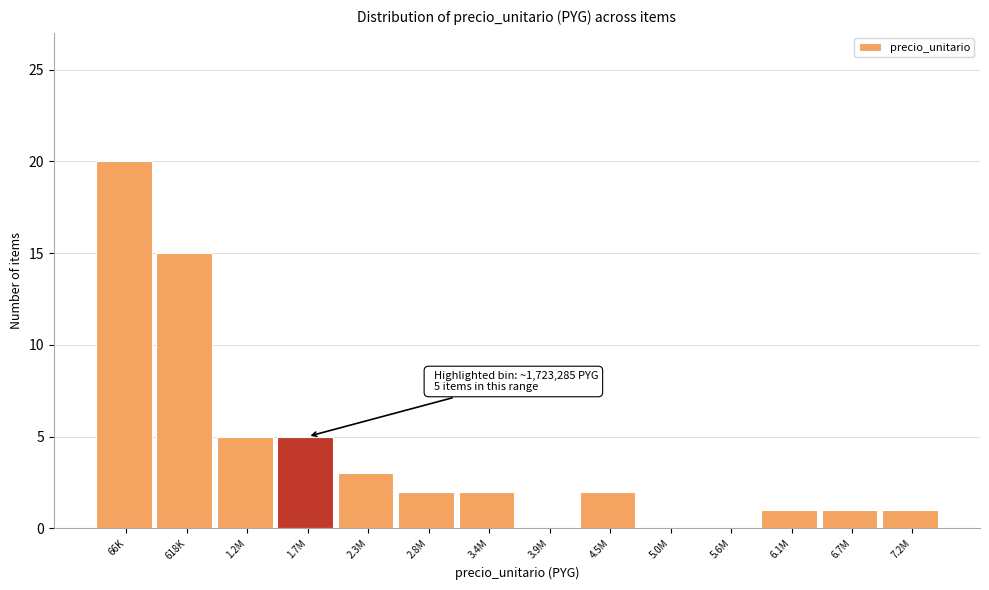

Reading right to left, extract all data points from this chart.

7.2M=1	6.7M=1	6.1M=1	5.6M=0	5.0M=0	4.5M=2	3.9M=0	3.4M=2	2.8M=2	2.3M=3	1.7M=5	1.2M=5	618K=15	66K=20